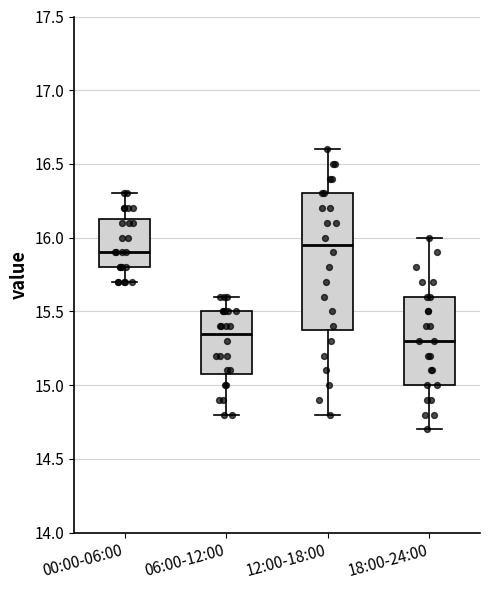

Where is the lower edge of the box for 06:00-12:00 on the y-axis? The values are not printed on the chart, so give them approximately, as read against the axis.

15.10